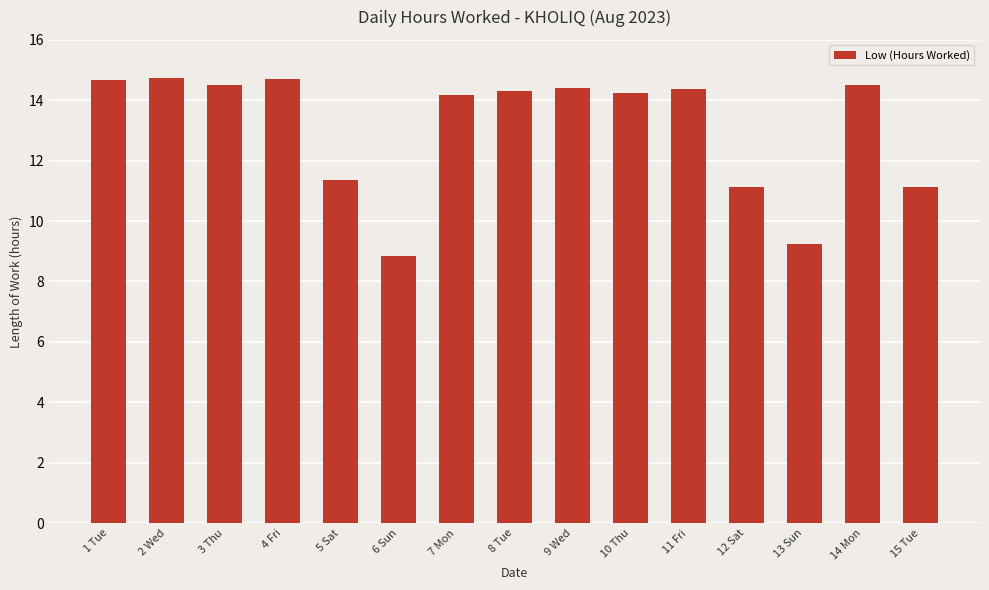

The chart shows a value of 9.9 at 3 Thu. True or false?

False